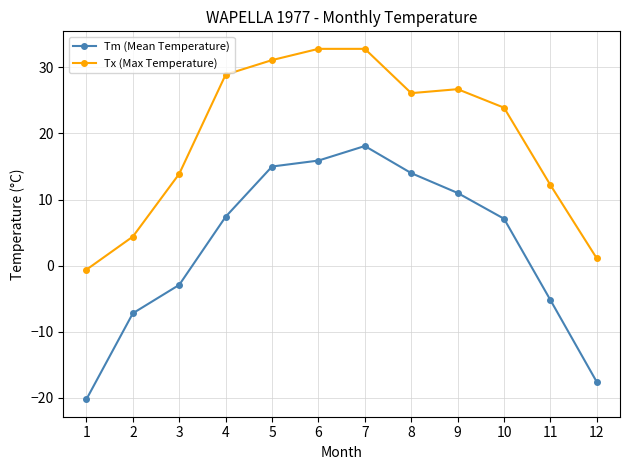

What is the lowest value of the Tm (Mean Temperature) series?

-20.2